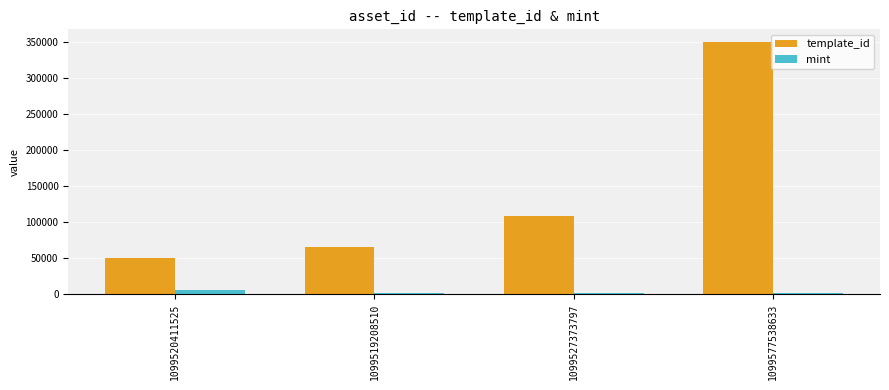

Where is template_id nearest to the value 199685?

1099527373797